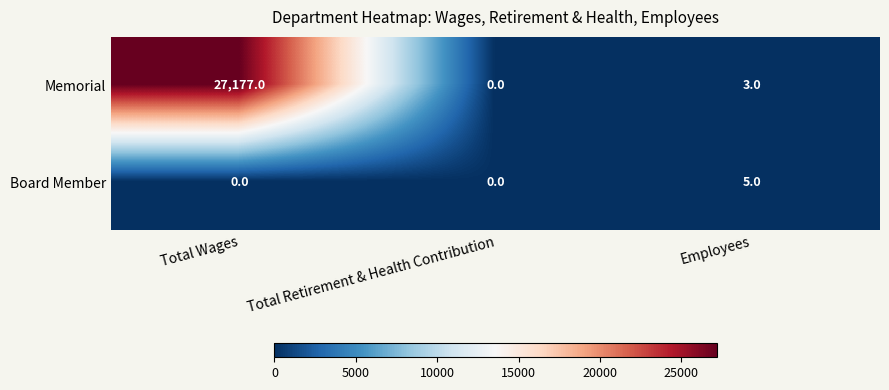

List the series in order of their peak value, highest first.

Memorial, Board Member